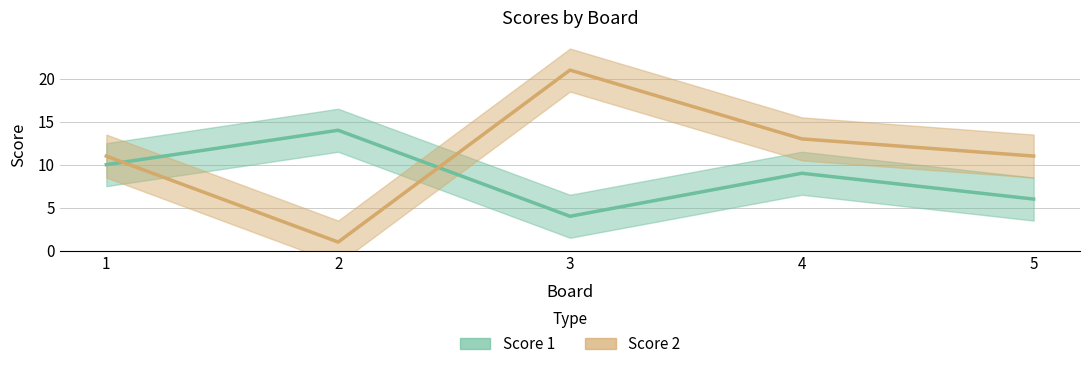

What is the value of the Score 1 point at the 2nd from the left?

14